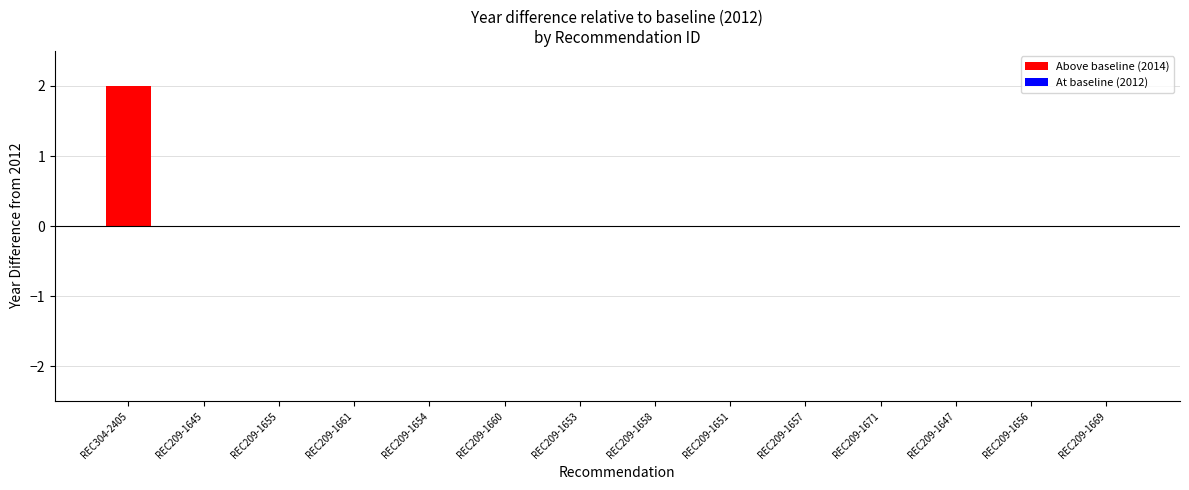

The value at REC209-1671 is -1. True or false?

False